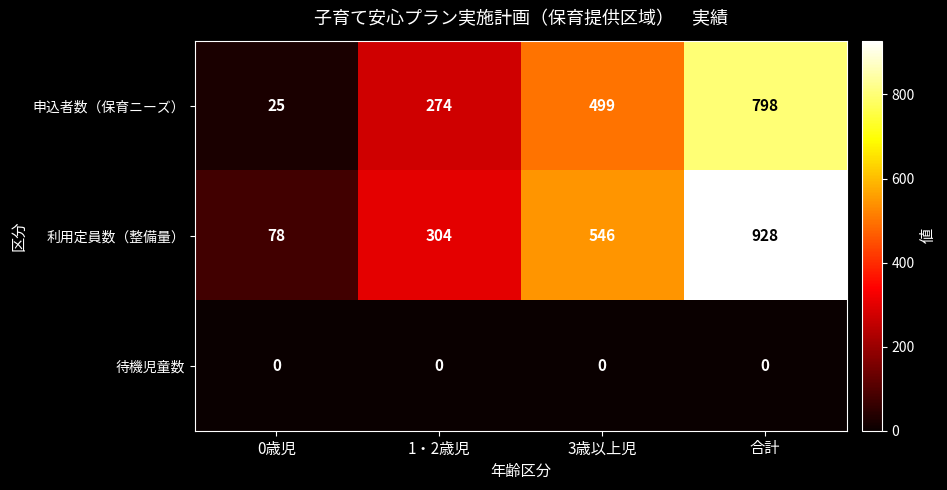

How many 申込者数（保育ニーズ） values are between 274 and 798?

3